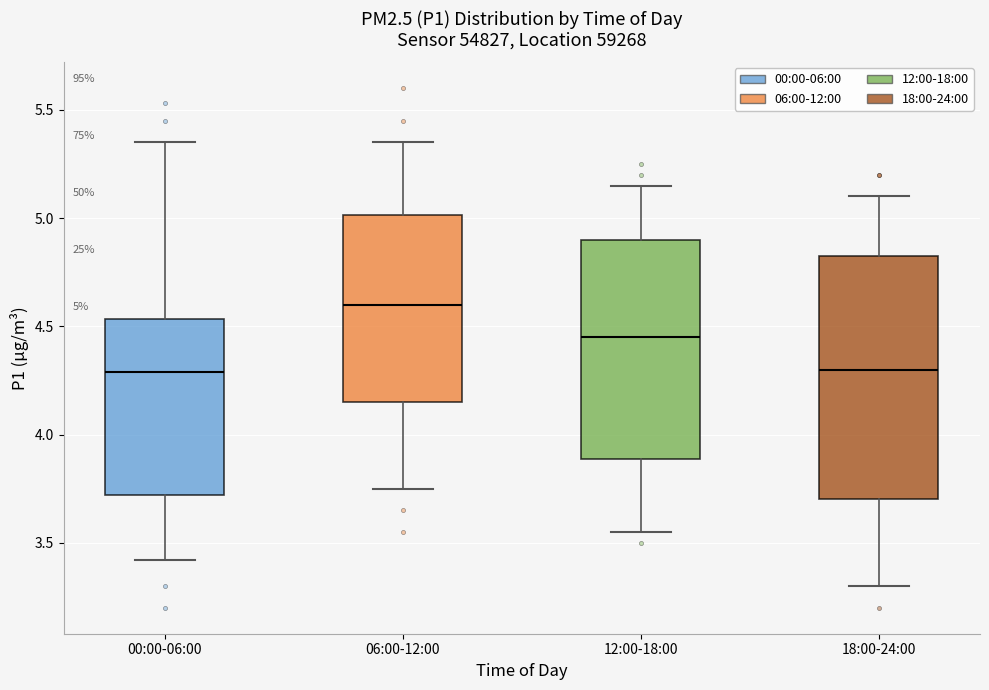

Which box is the tallest, from its lower edge to its upper edge?

18:00-24:00